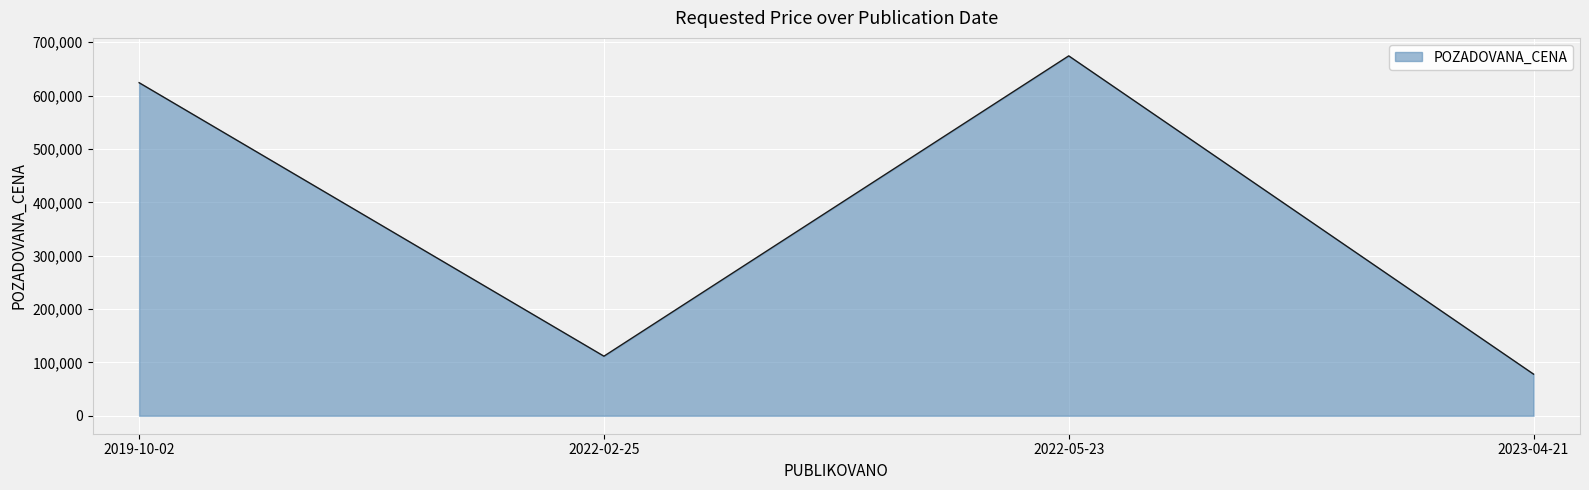

Approximately how many times larger is the value at 2022-02-25 compared to 2023-04-21?

1.4